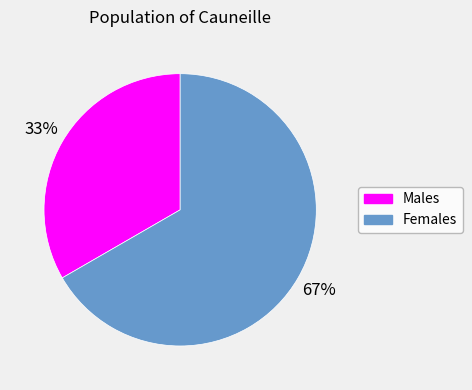

Is there any slice that represents more than half of the pie?

Yes